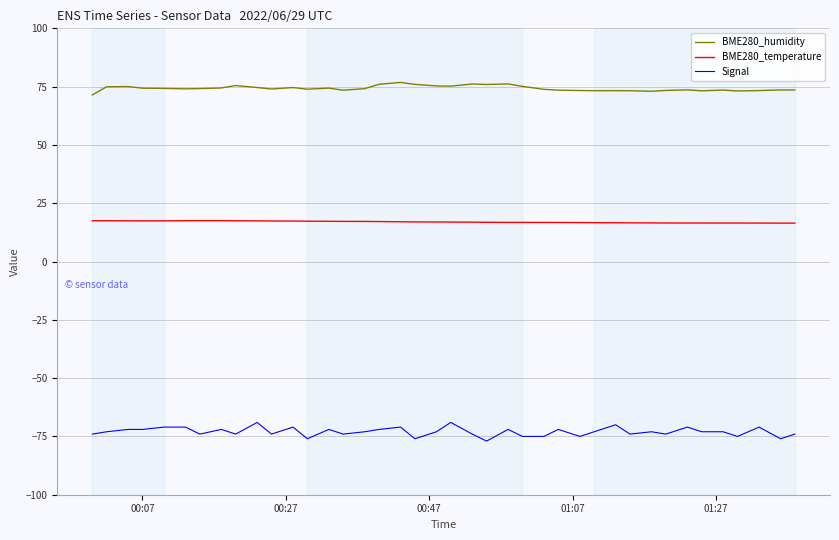

Rank the series by their average value, from lowest to highest.

Signal, BME280_temperature, BME280_humidity